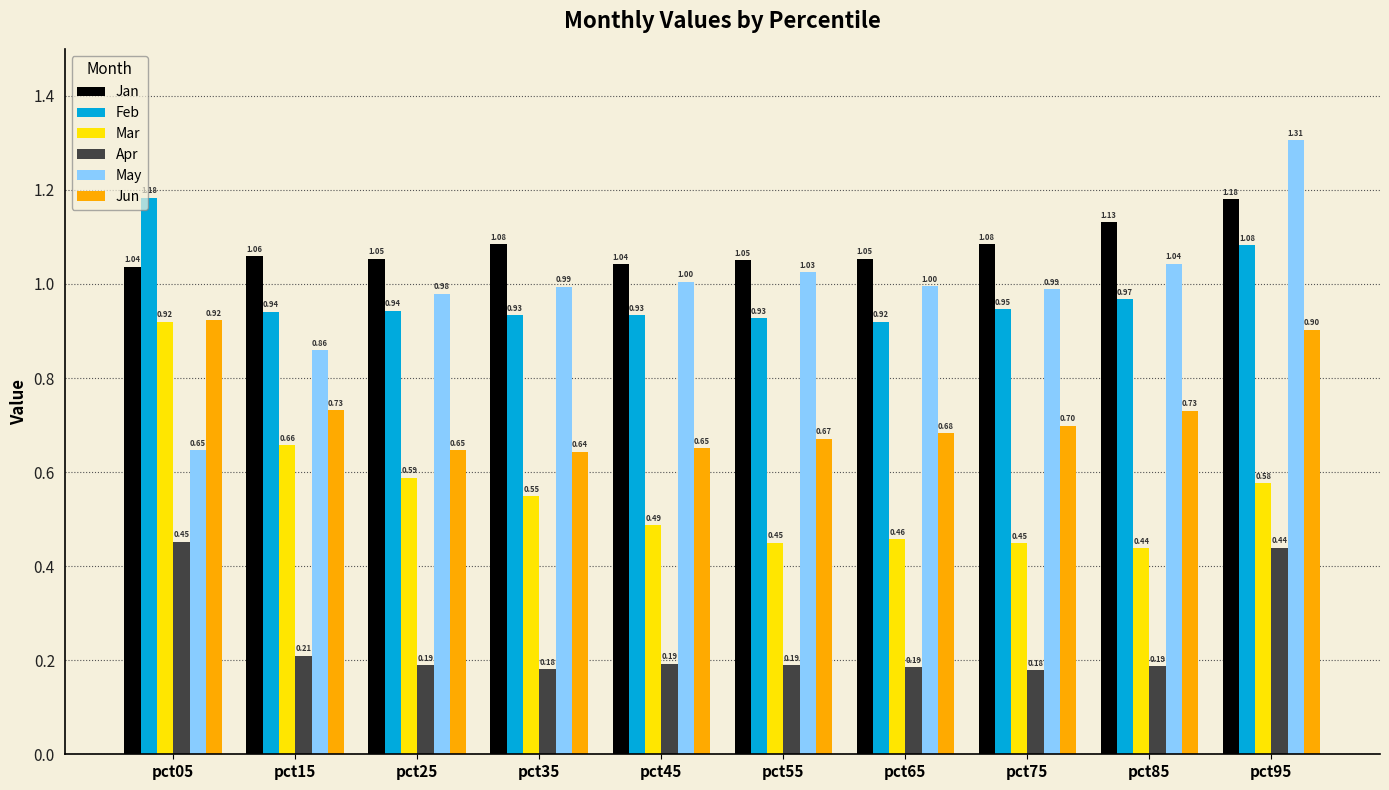

How many groups of bars are there?

10